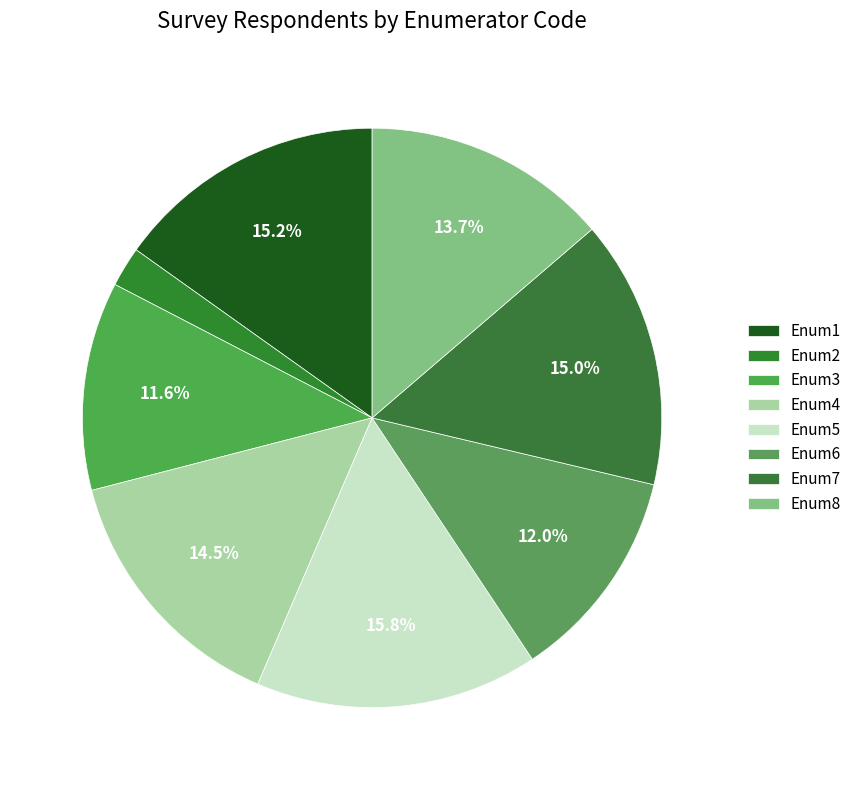

How many segments does this pie chart have?

8